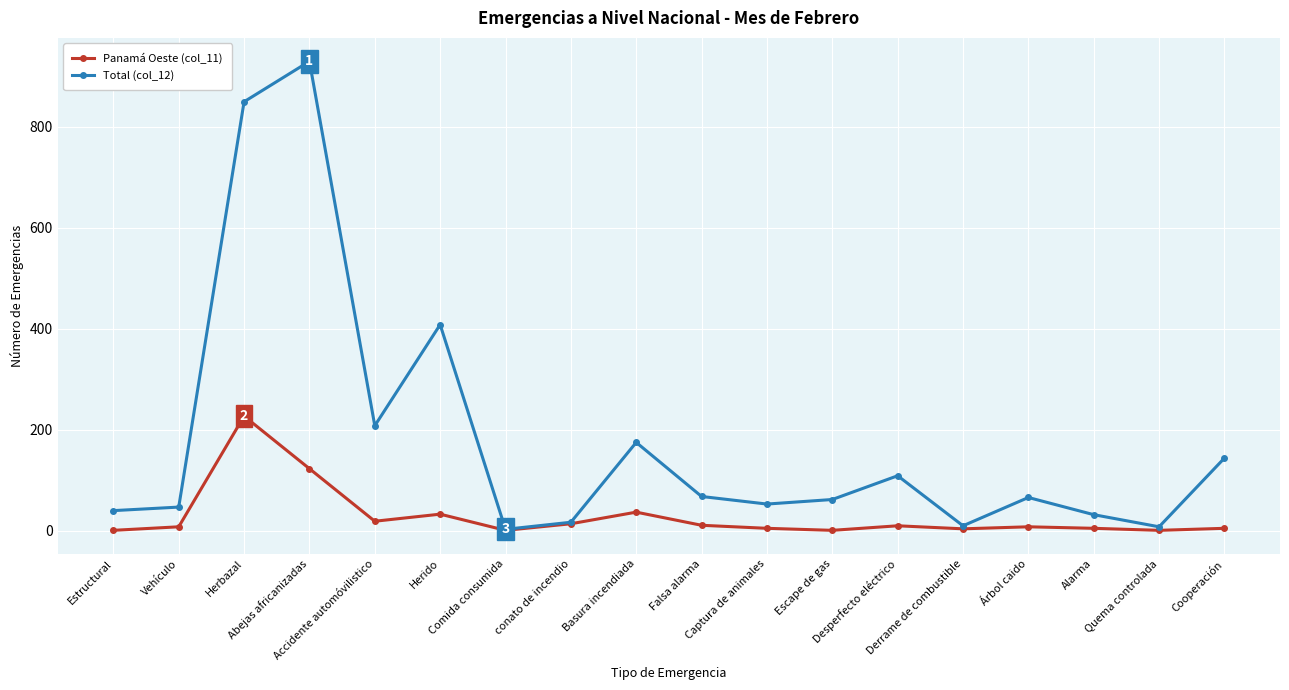

Which label corresponds to the largest value in the chart?

Abejas africanizadas